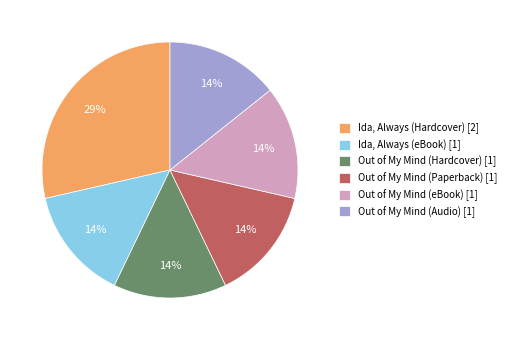

To the nearest percent, what is the combined percentage of Ida, Always (Hardcover) [2] and Out of My Mind (Paperback) [1]?

43%